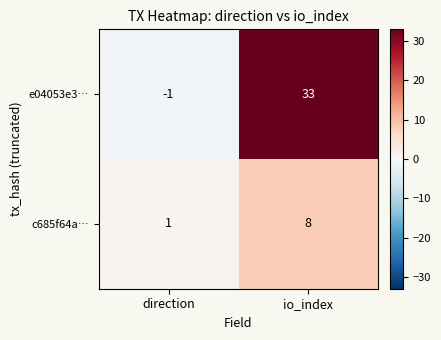

How many categories are shown in the chart?

2